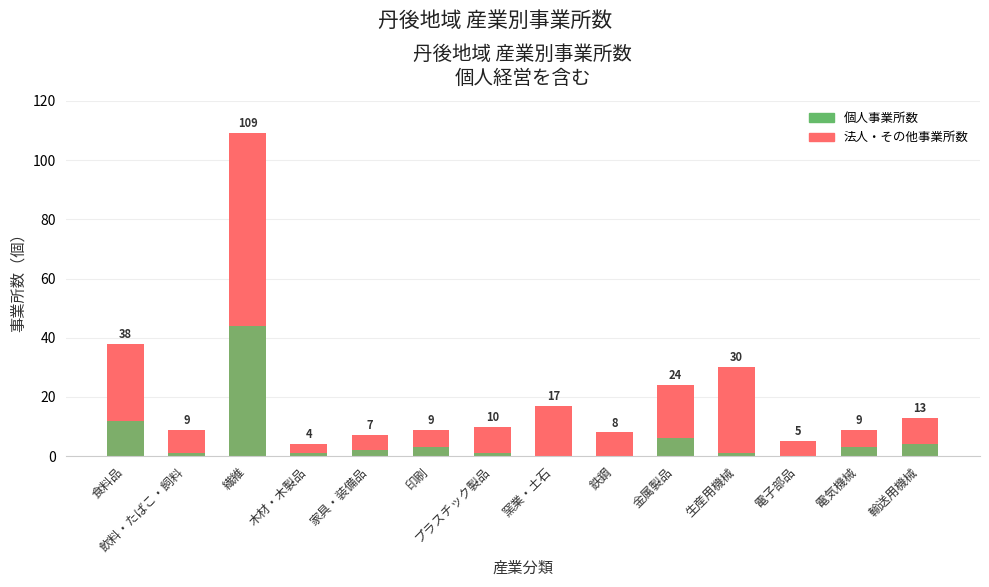

Is it true that 法人・その他事業所数 equals 30 at 生産用機械?

True